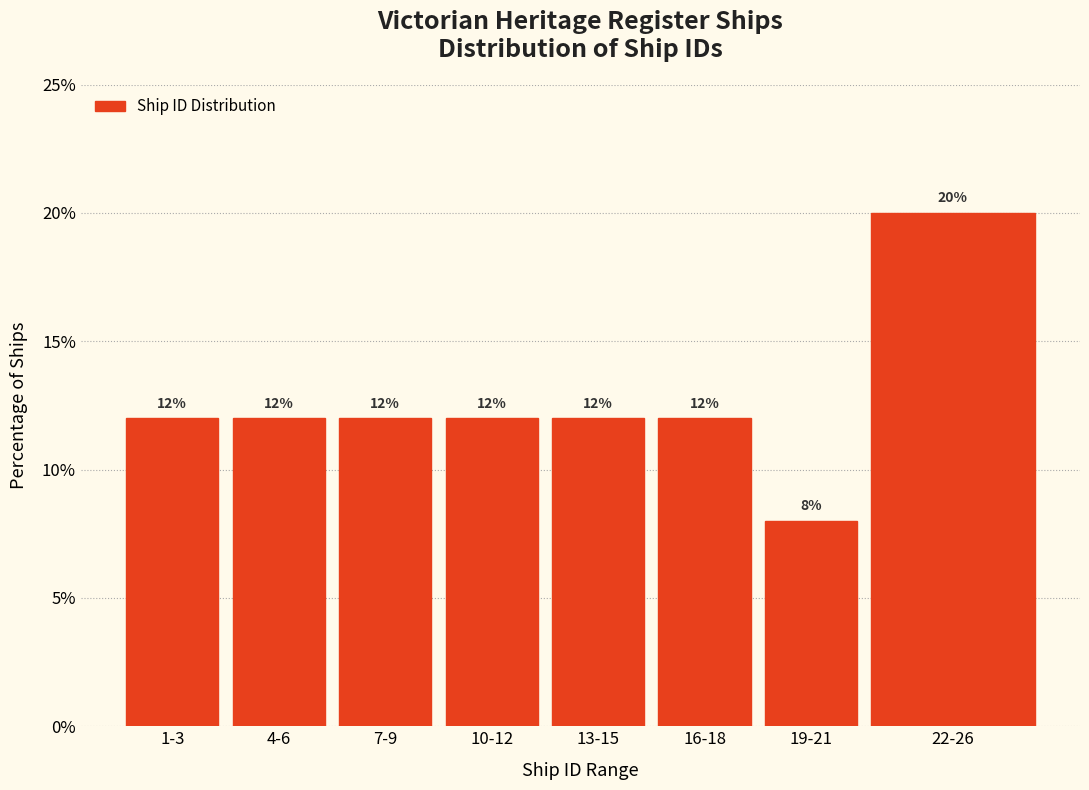

Reading left to right, extract all data points from this chart.

1-3=12	4-6=12	7-9=12	10-12=12	13-15=12	16-18=12	19-21=8	22-26=20